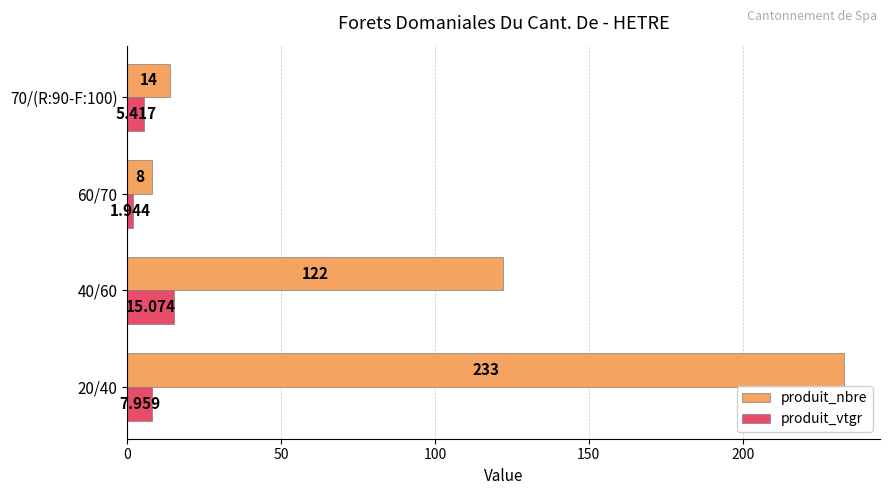

What is the difference between the second highest and minimum values in the produit_nbre series?

114.0